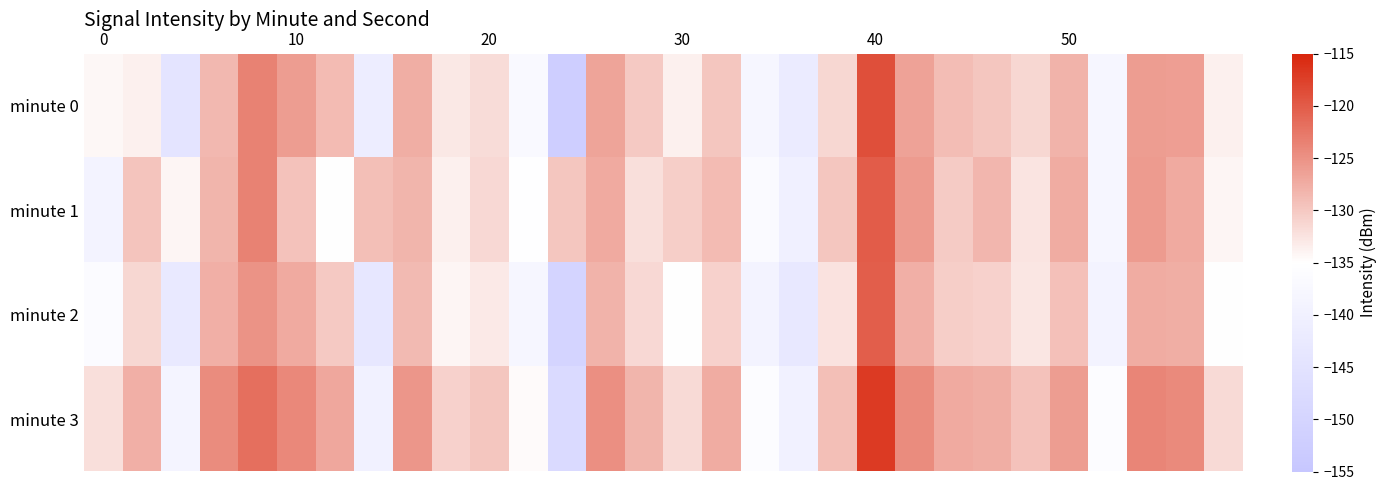

How many categories are shown in the chart?

30